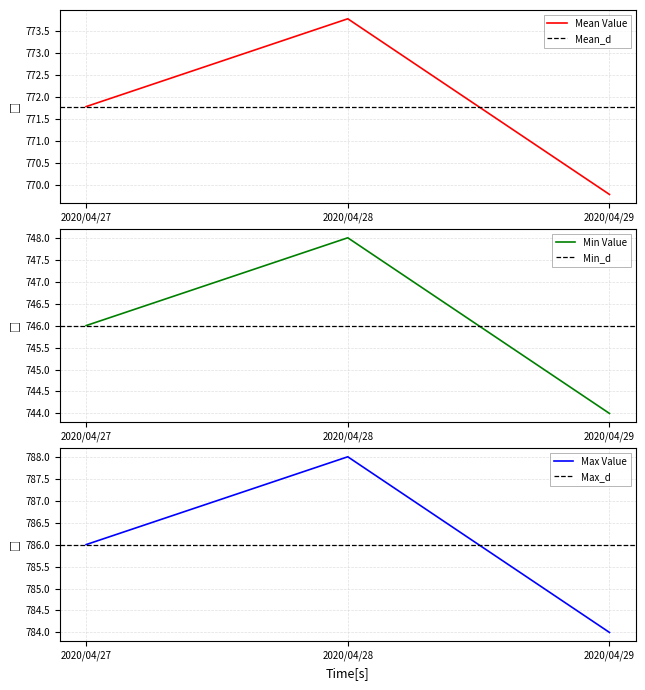

Rank the categories by Mean Value value from lowest to highest.

2020/04/29, 2020/04/27, 2020/04/28